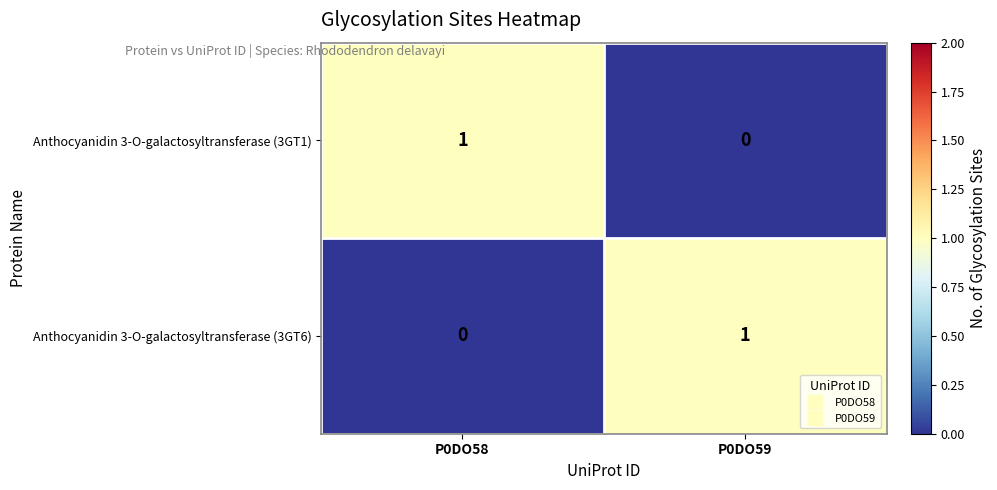

At how many categories does at least one series exceed 0?

2